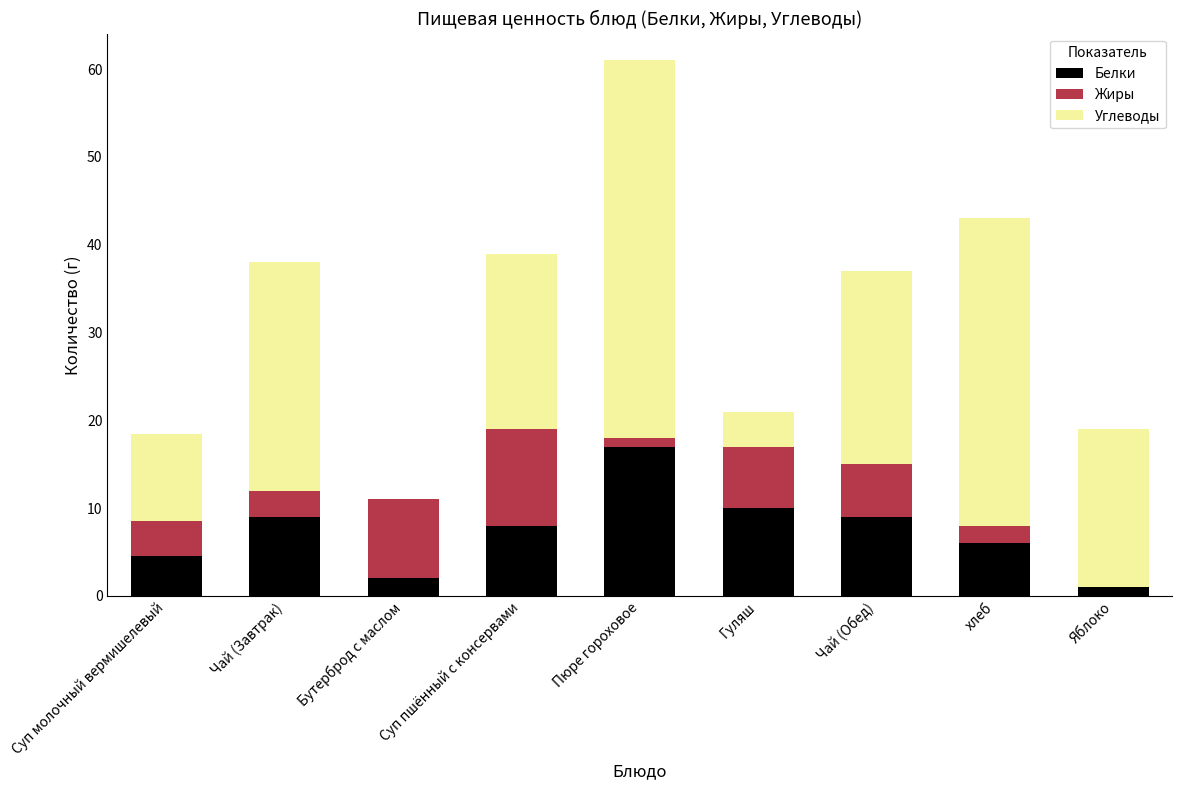

What is the total value across all series at Суп пшённый с консервами?

39.0